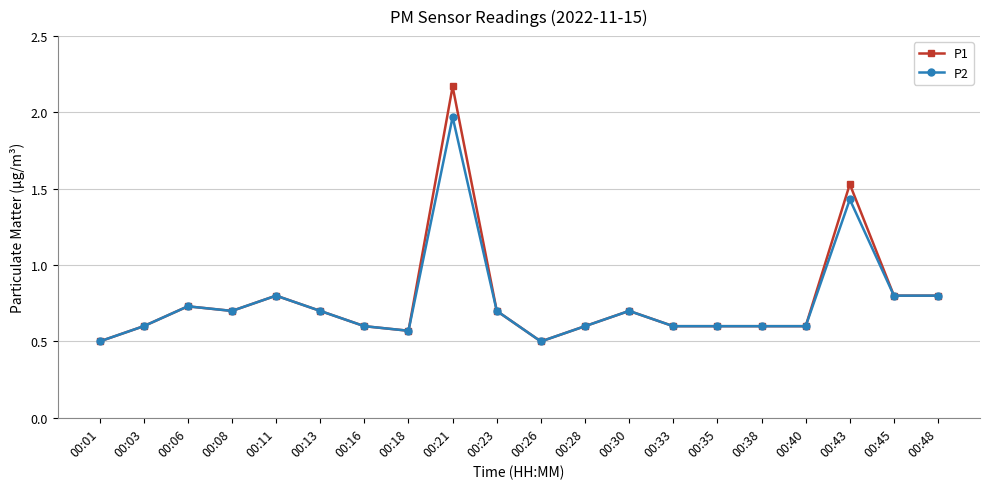

Which label corresponds to the largest value in the chart?

00:21